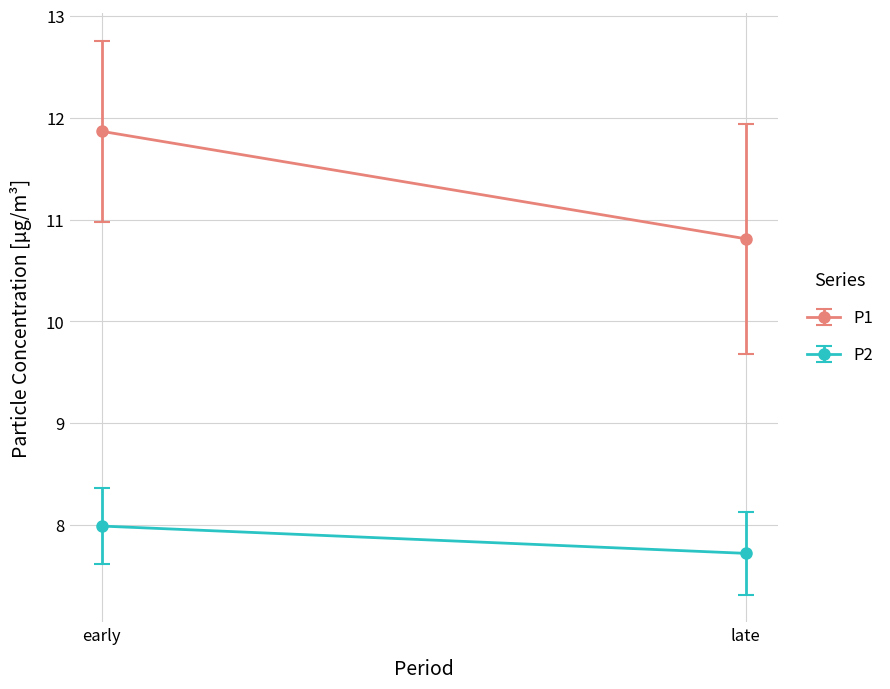

What are all the series names shown in the legend?

P1, P2